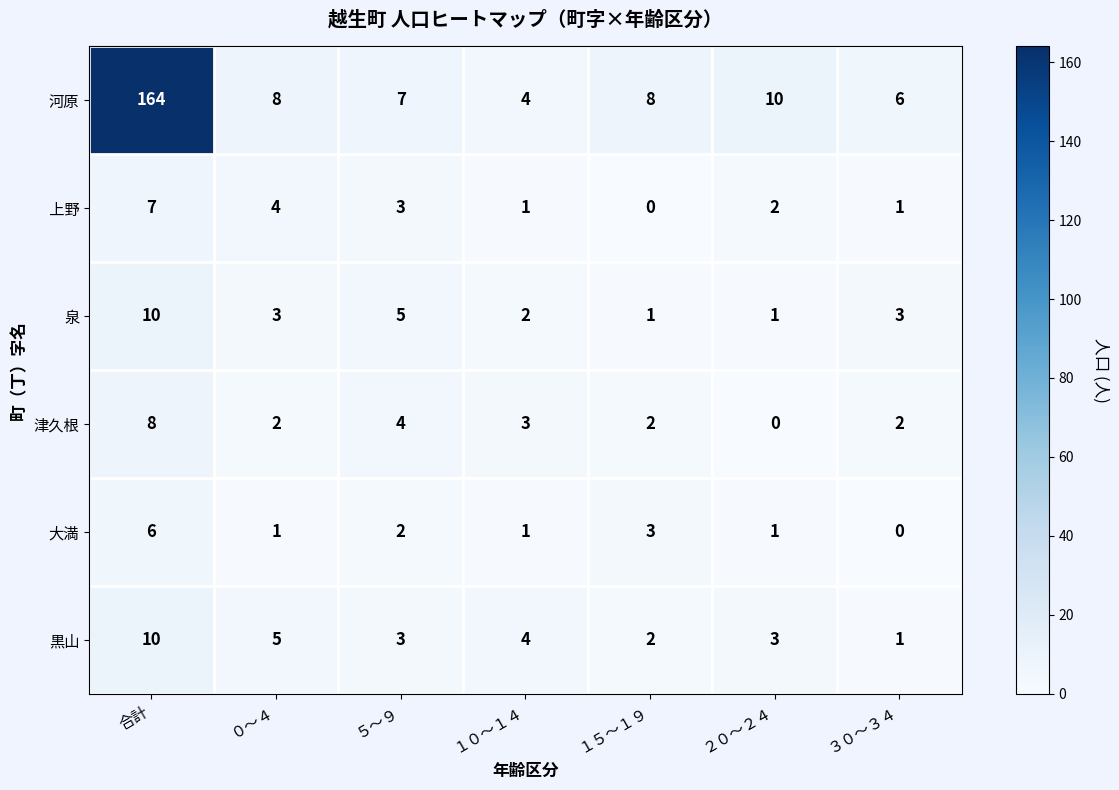

At which category is the sum across all series the highest?

合計